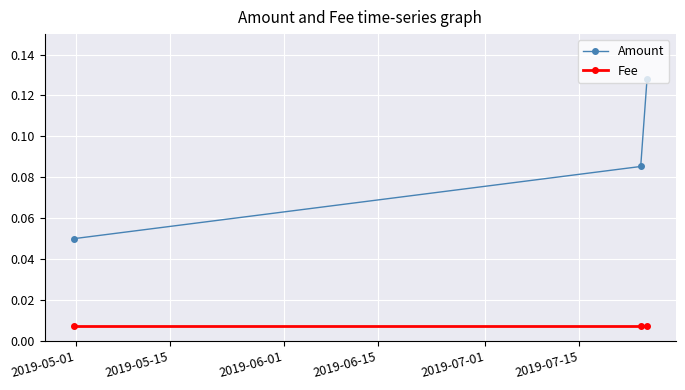

Which series has the widest spread of values?

Amount